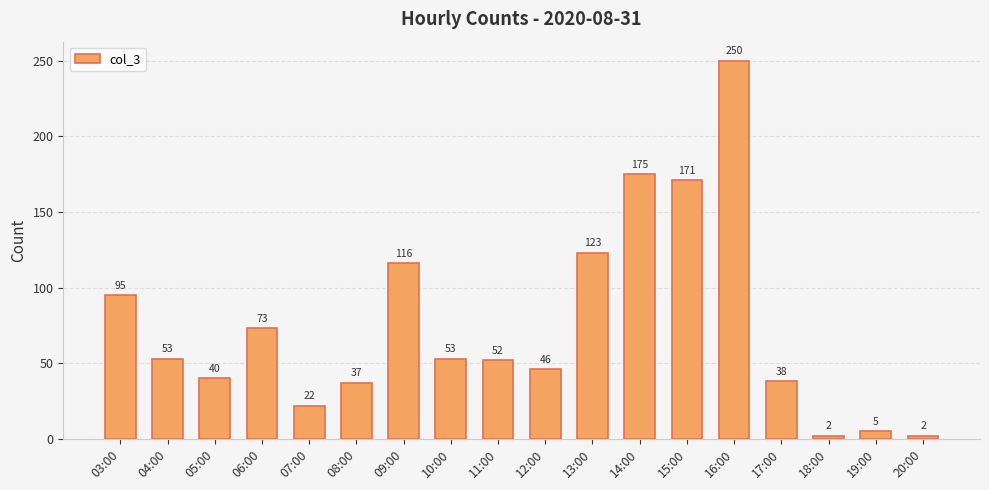

What is the smallest value displayed?

2